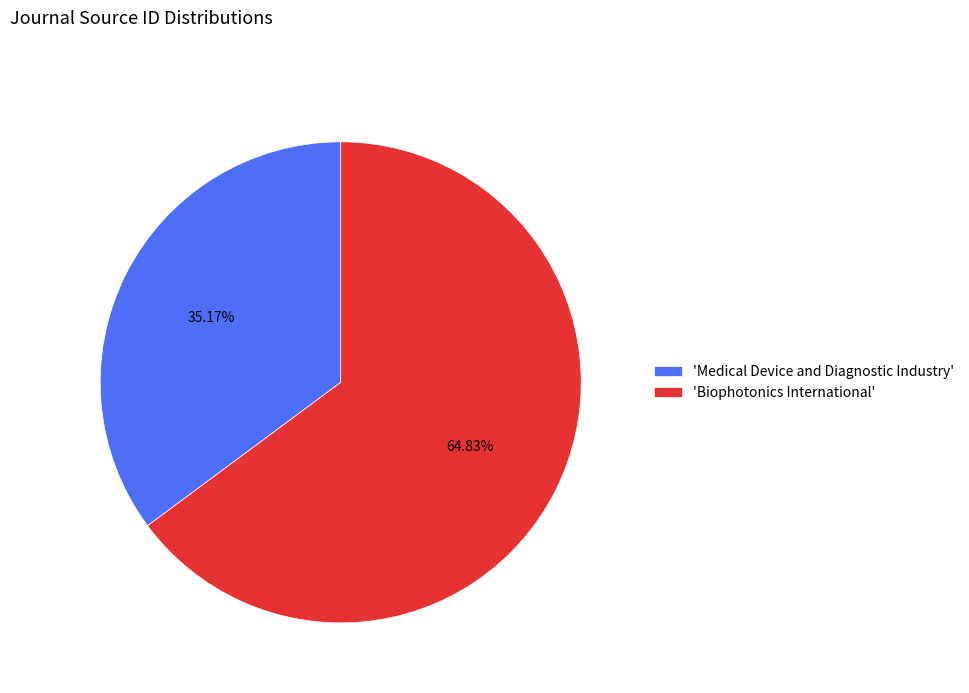

How many segments does this pie chart have?

2